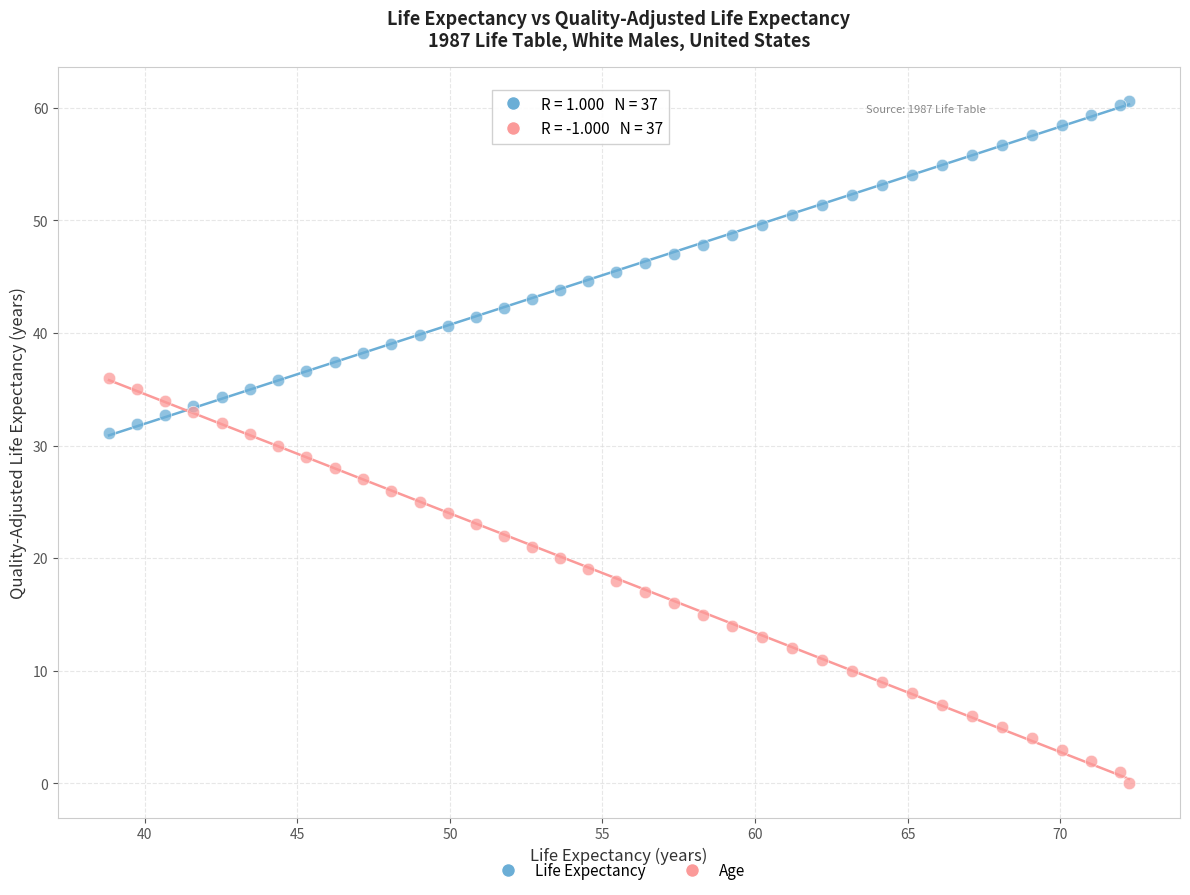

What are all the series names shown in the legend?

Life Expectancy, Age